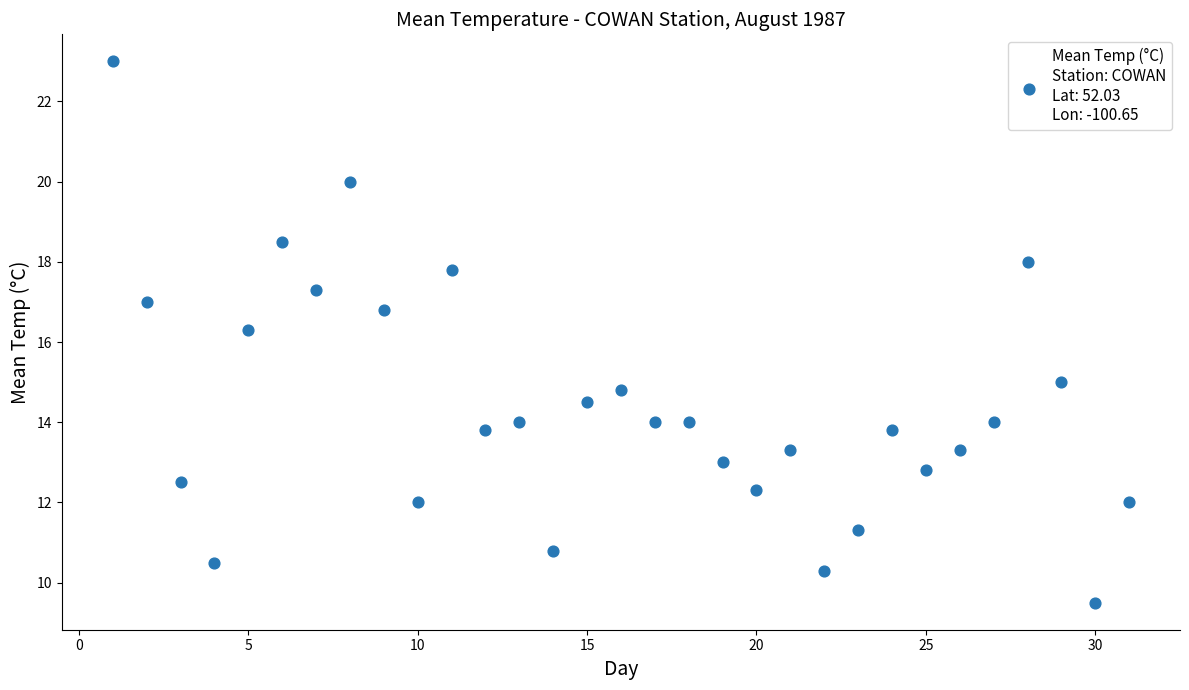

What Y value in the scatter plot is closest to 16?

16.3